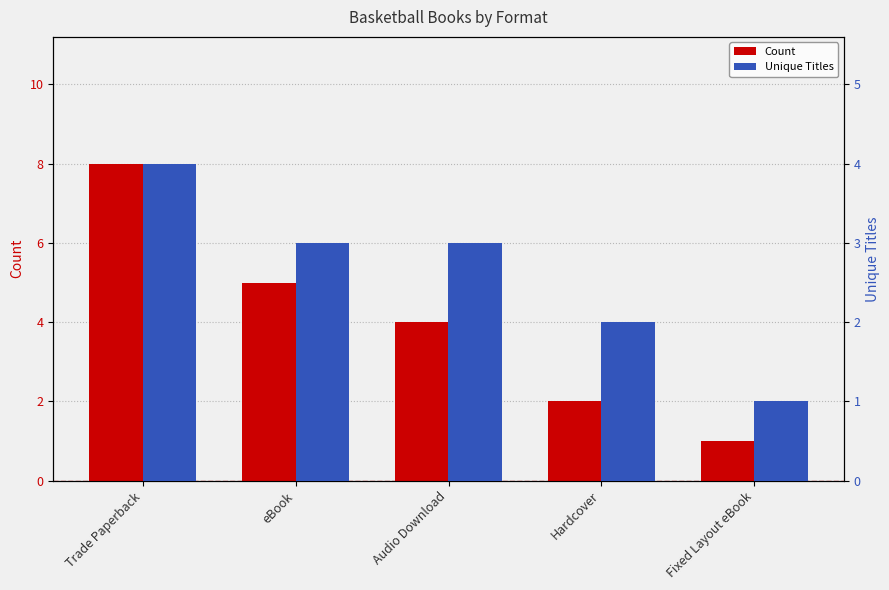

List the series in order of their overall mean, lowest first.

Unique Titles, Count